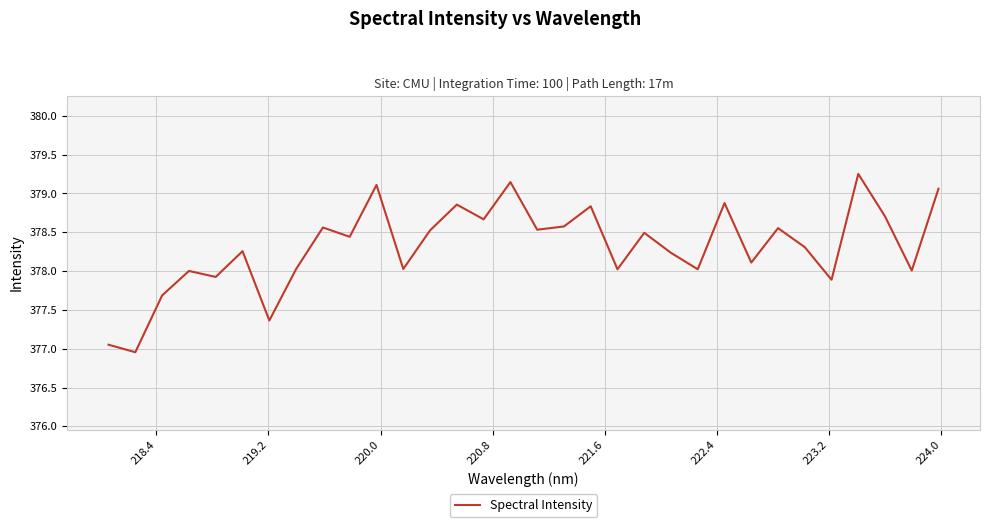

What is the difference between the maximum and minimum values?

2.3